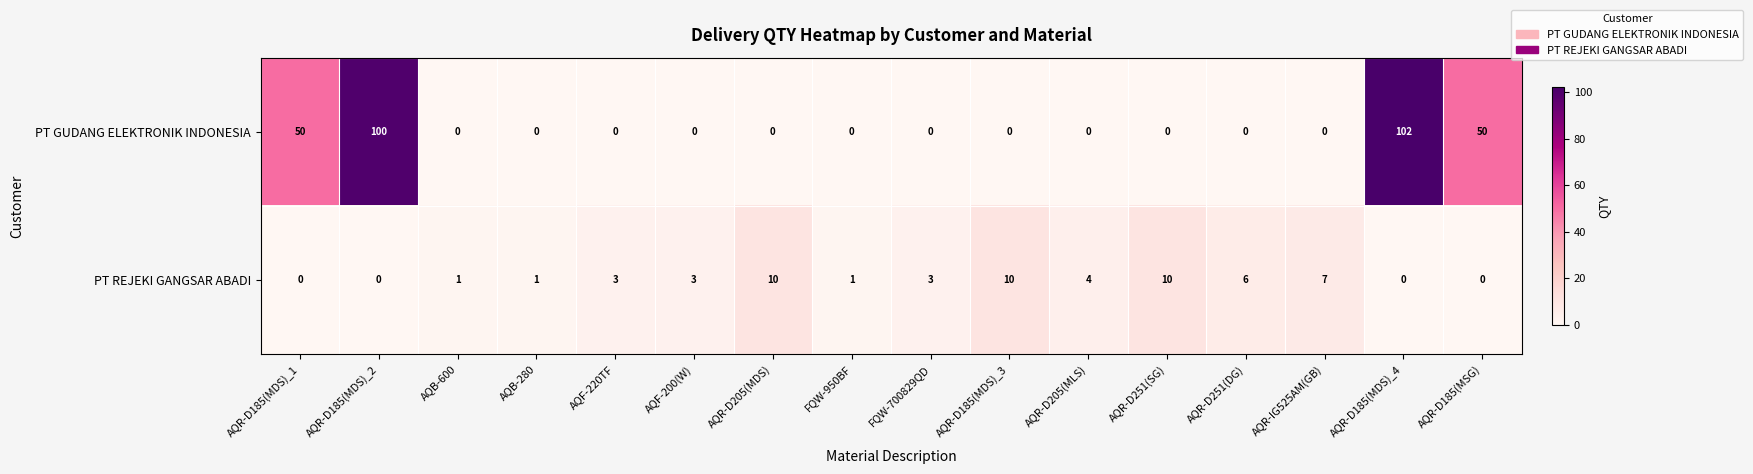

True or false: PT REJEKI GANGSAR ABADI has a value of 0 at FQW-950BF.

False